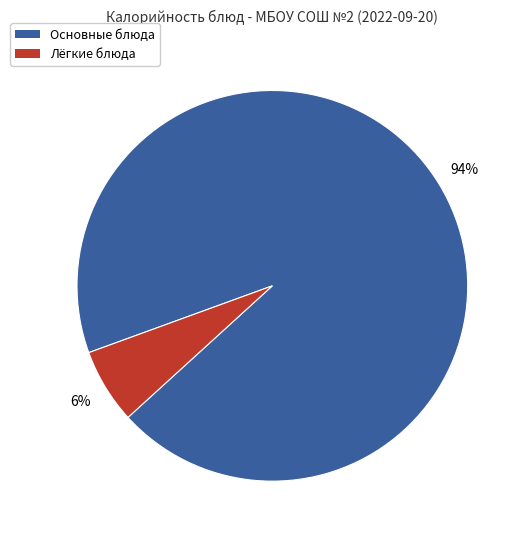

Does any single category account for the majority?

Yes